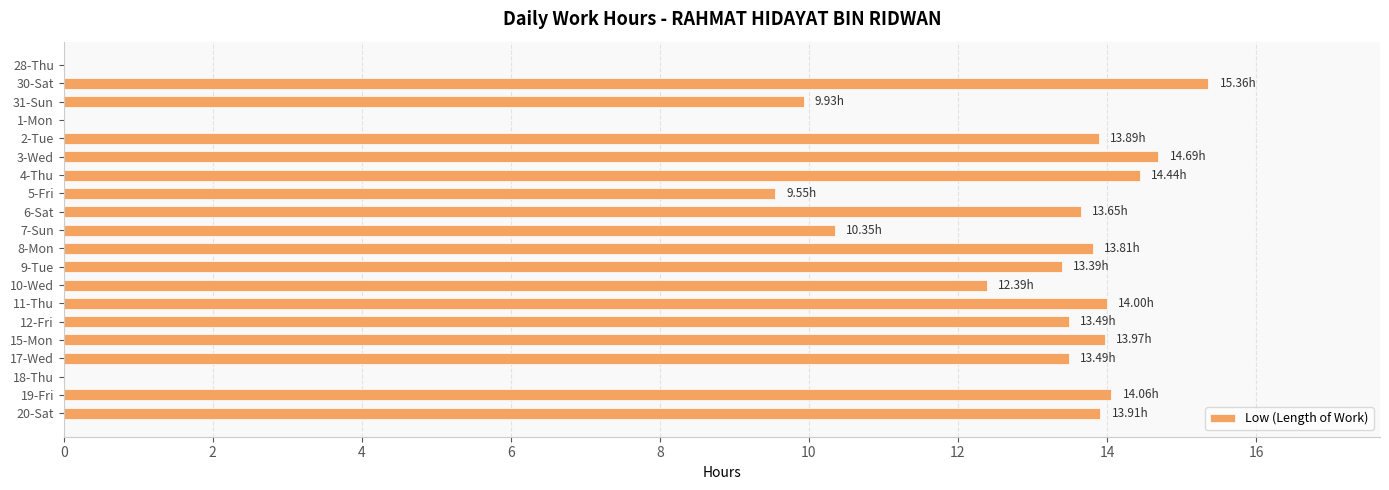

Are the bars horizontal?

Yes